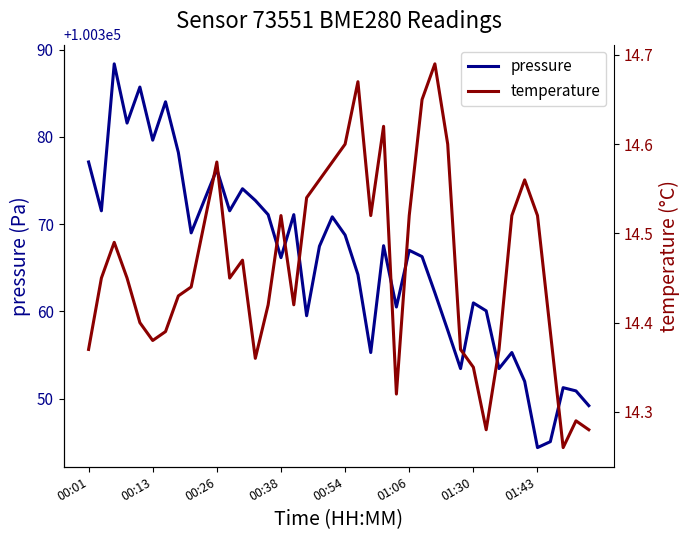

At how many categories does at least one series exceed 44431?

40